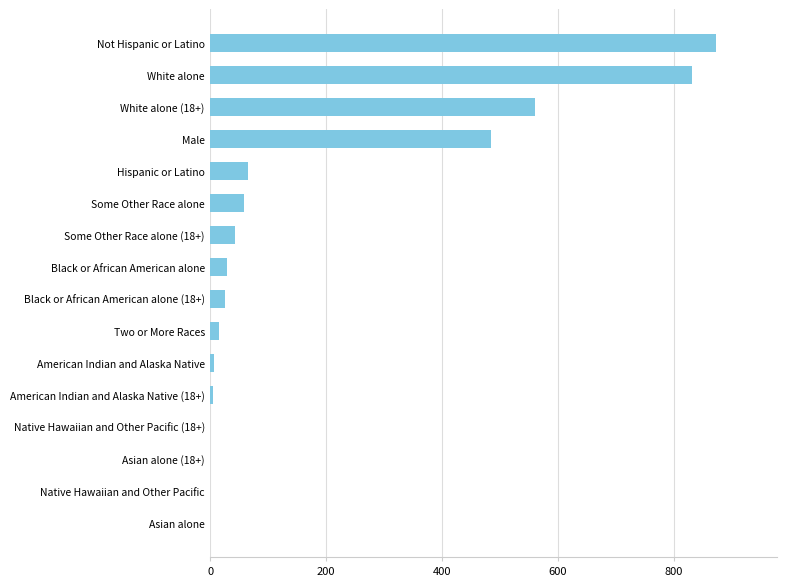

True or false: the data shows 831 at White alone.

True